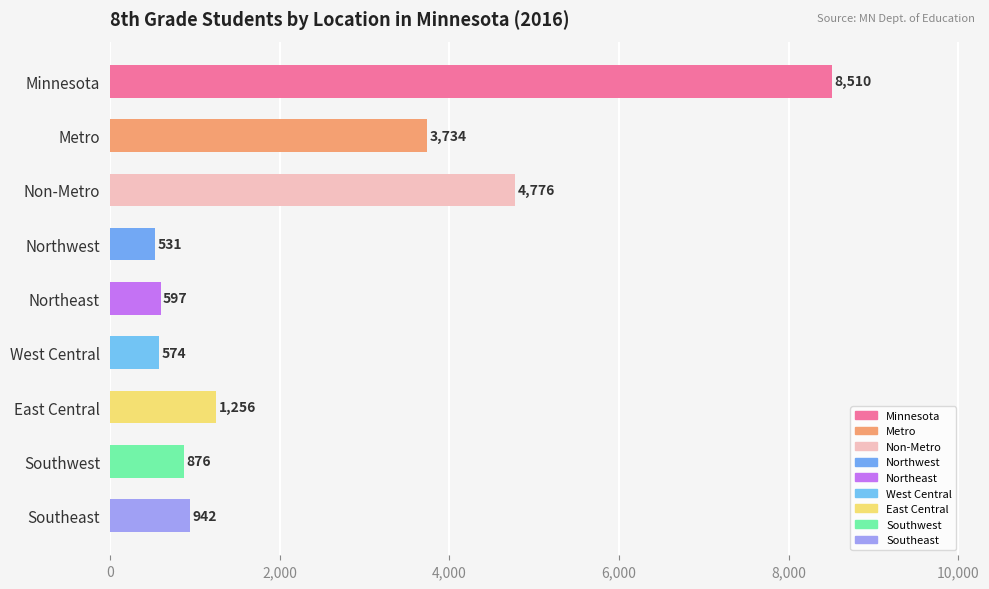

At which label is the value closest to 4520?

Non-Metro